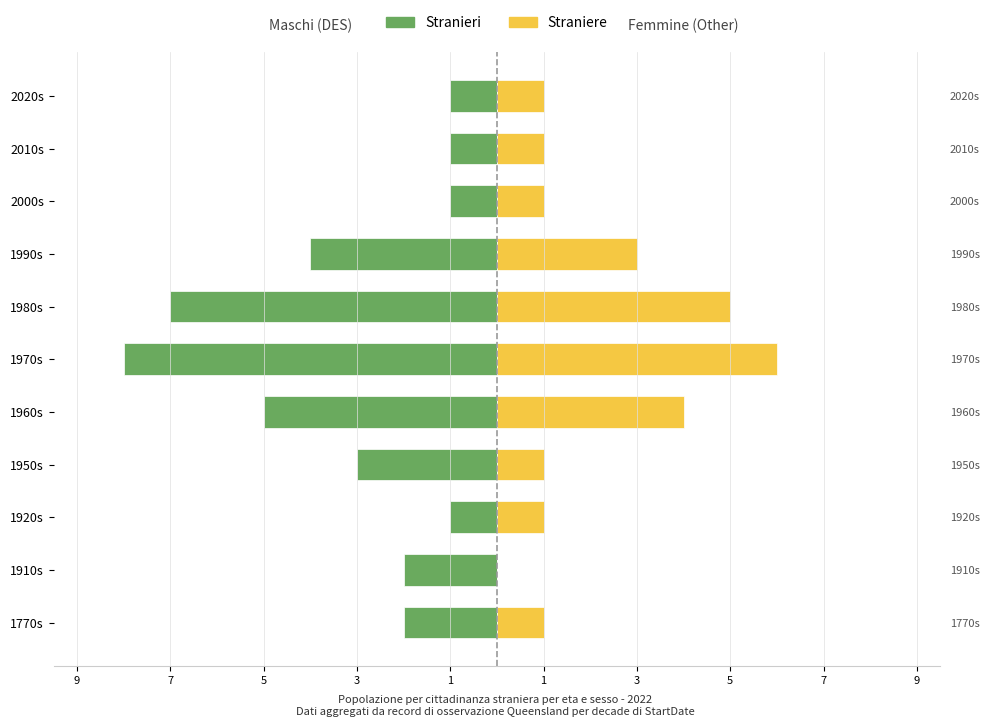

What is the difference between the maximum and minimum values in the Straniere series?

6